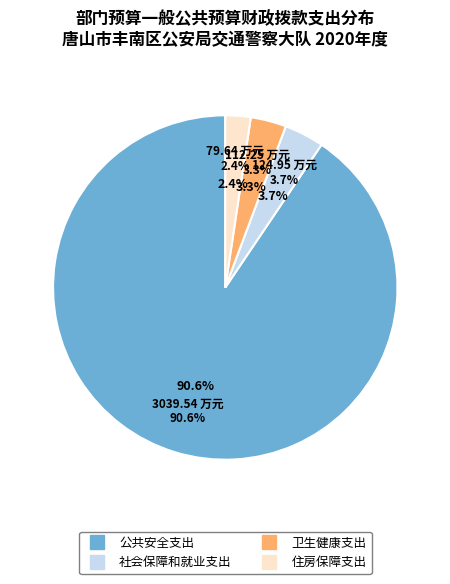

How many slices are in this pie chart?

4